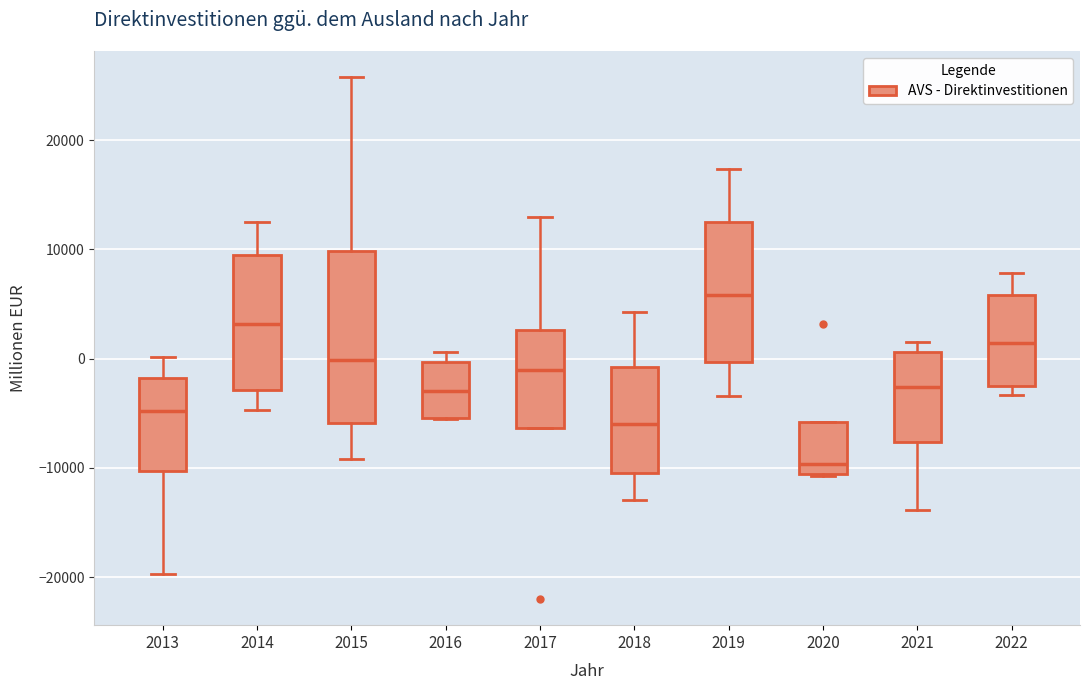

Which box's median line is the lowest?

2020